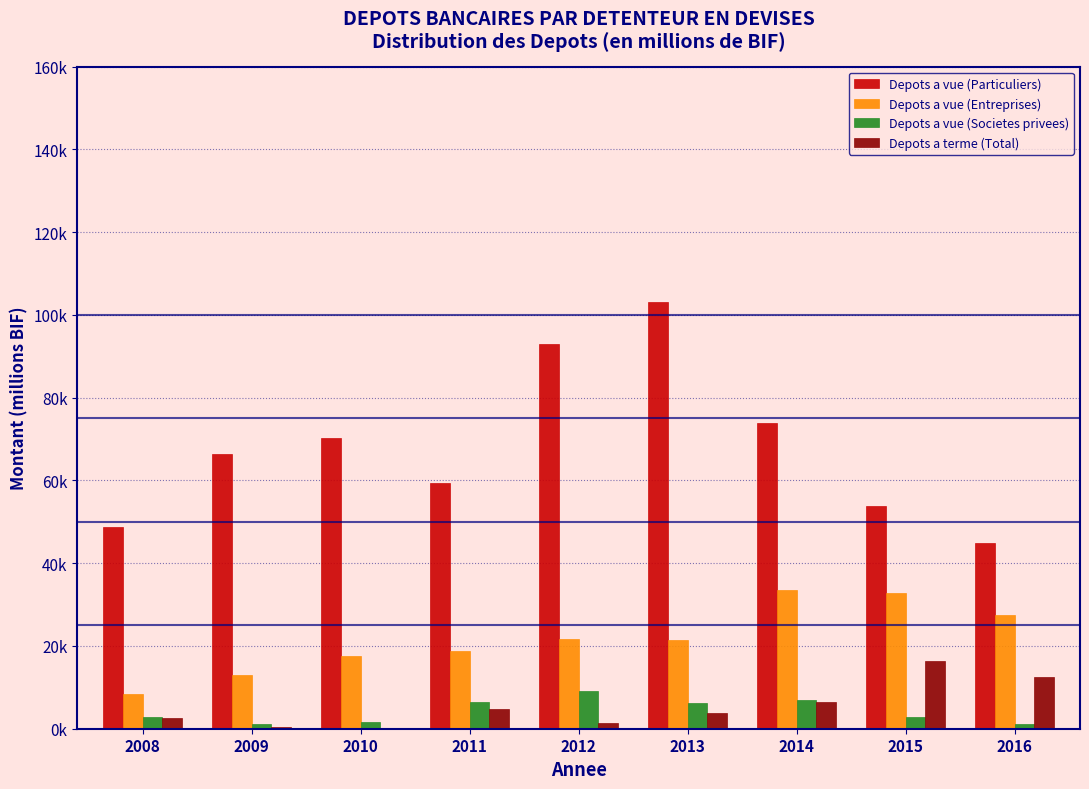

Are the bars grouped side by side (vs. stacked)?

Yes